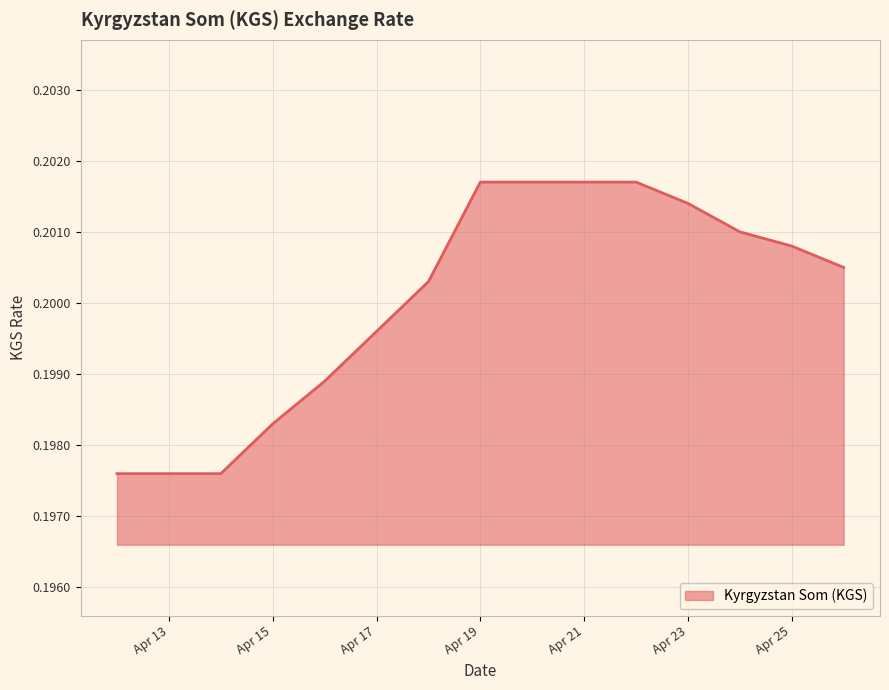

Does the chart display data point markers on the line(s)?

No